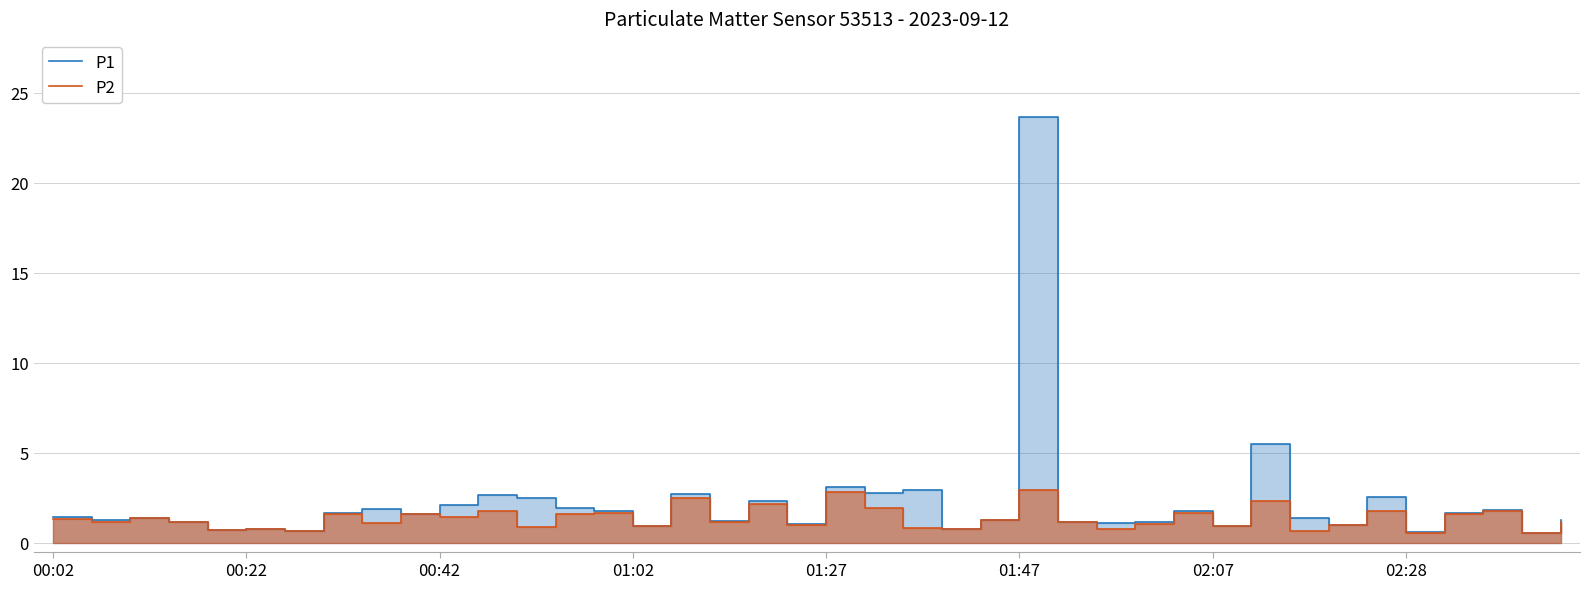

True or false: P2 and P1 intersect in this chart.

False